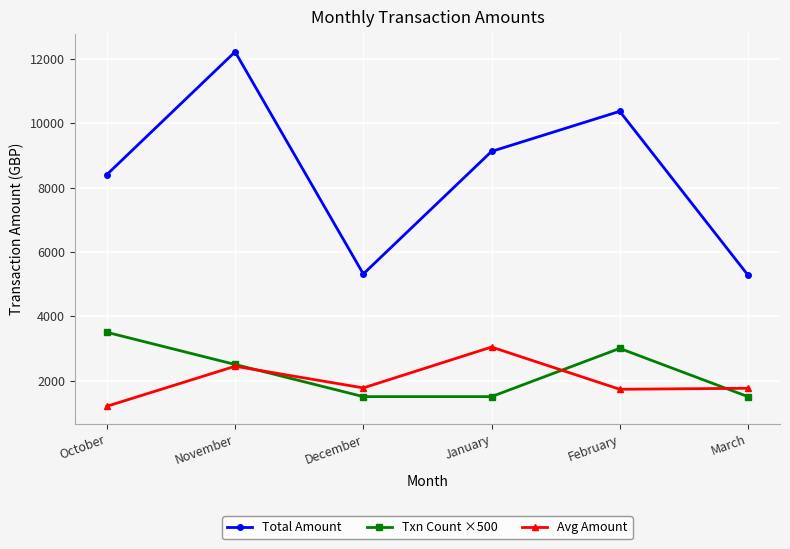

How many values in the Total Amount series exceed 9124?

3